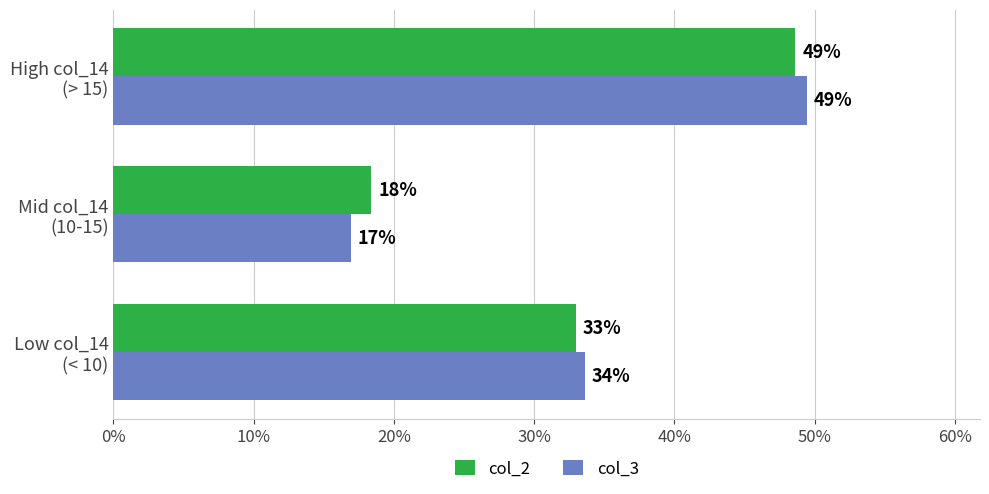

How many col_2 values are between 0 and 1?

3